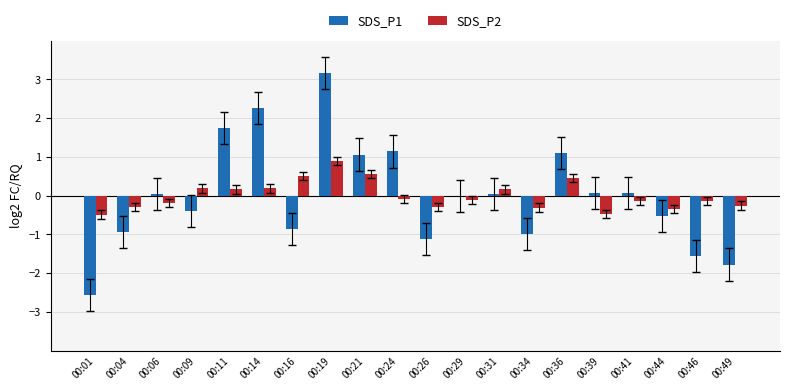

Which category has the highest value across all series?

00:19